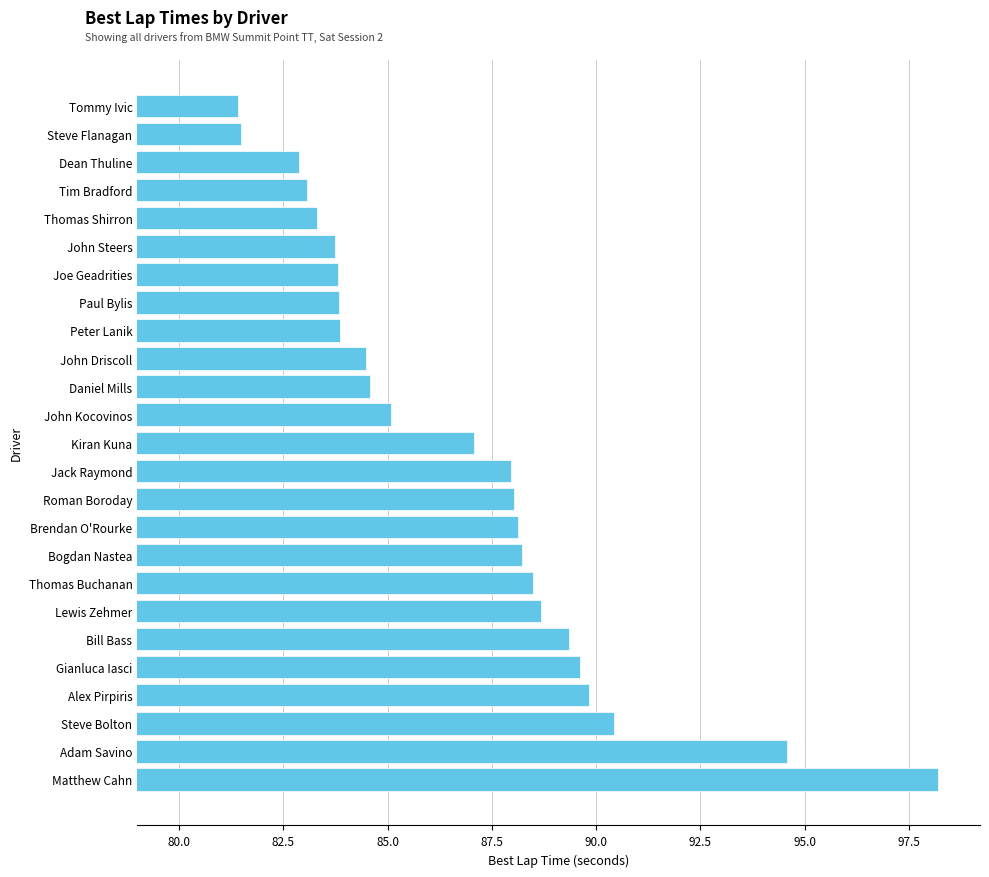

Is it true that the value at John Driscoll is 111.0?

False